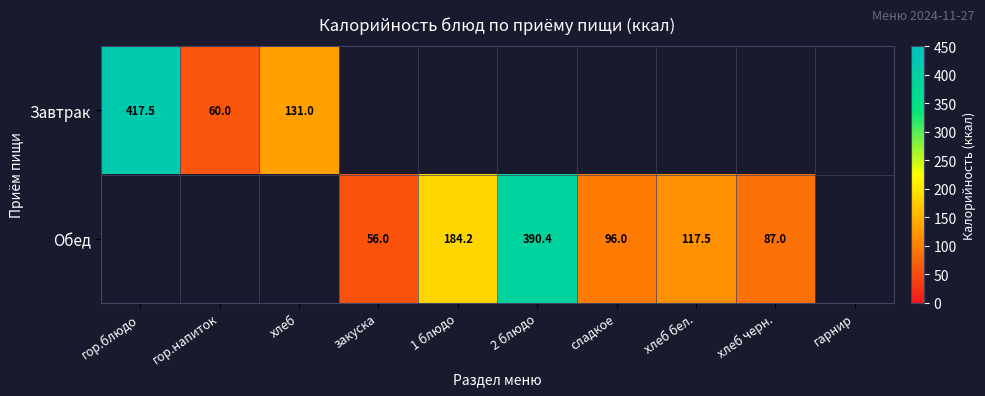

What is the difference between the Обед values at 1 блюдо and хлеб черн.?

97.2